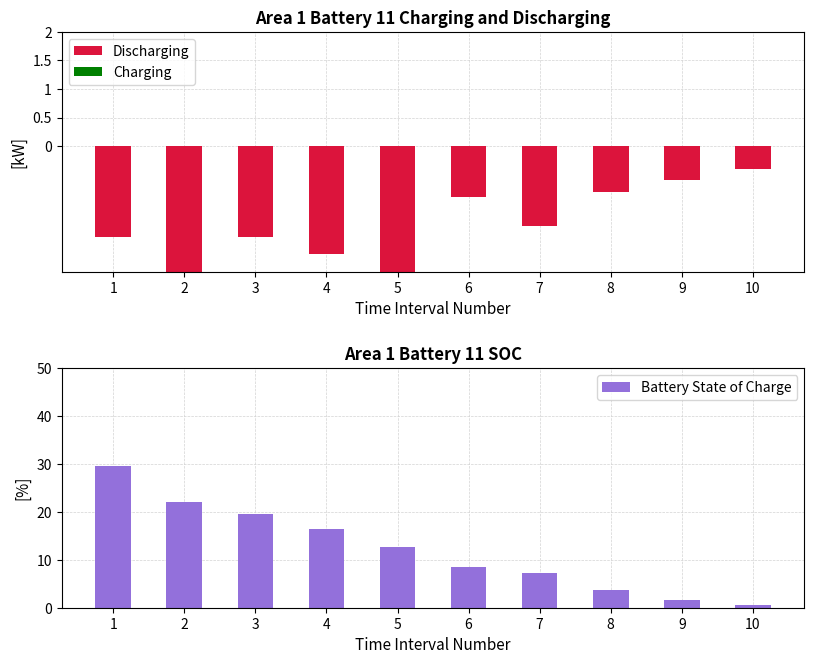

What is the difference between the maximum and second lowest values in the Discharging series?

2.0